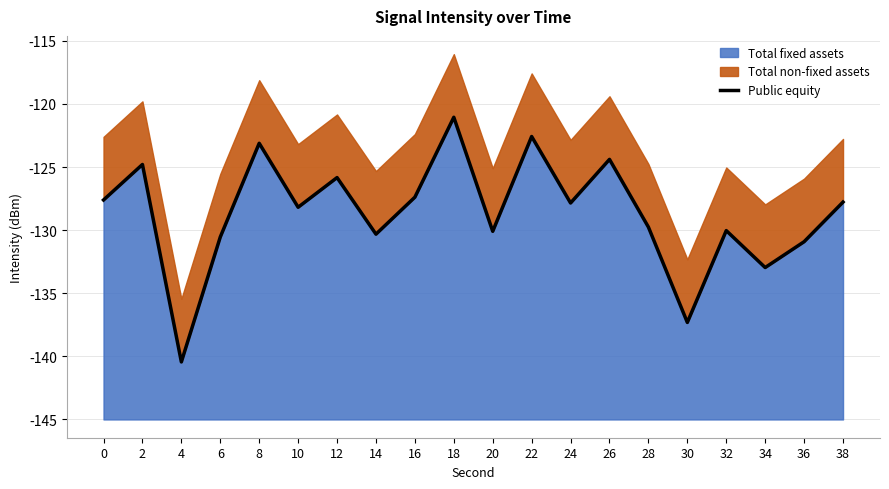

List the labels in order of value, smallest first.

4, 30, 34, 36, 6, 14, 20, 32, 28, 10, 24, 38, 0, 16, 12, 2, 26, 8, 22, 18